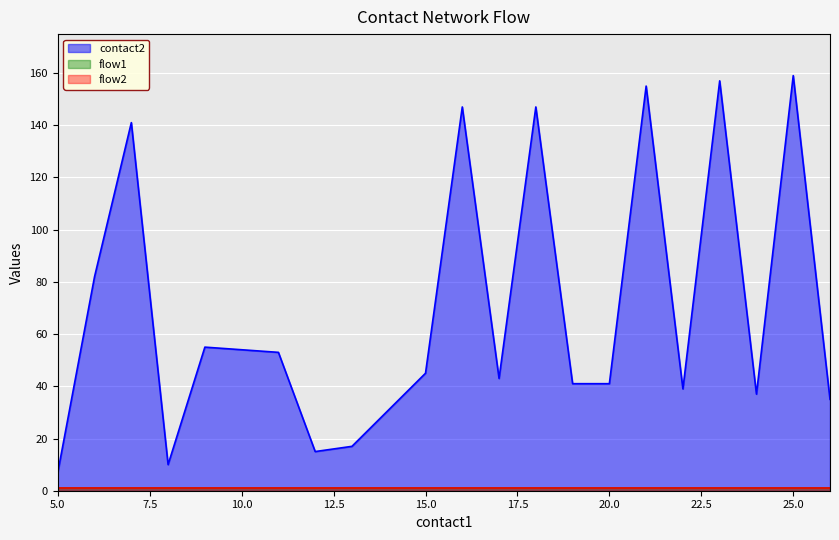

At which label does flow1 reach its minimum?

5